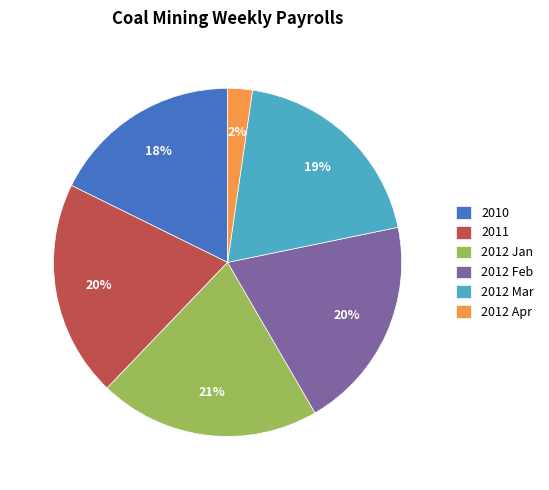

What is the smallest slice in the pie chart?

2012 Apr